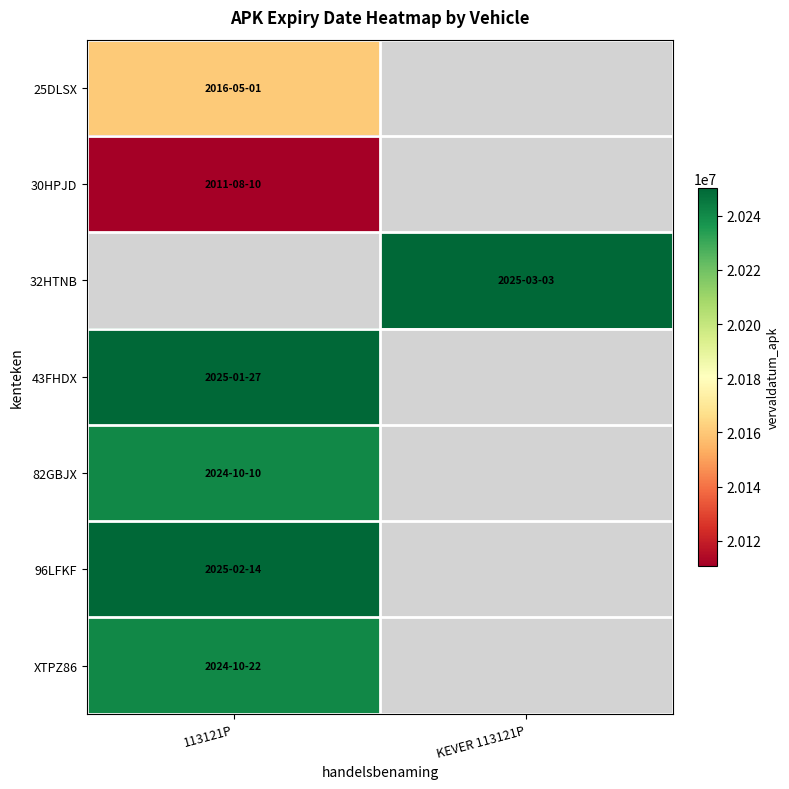

Where is 43FHDX nearest to the value 20250127?

113121P